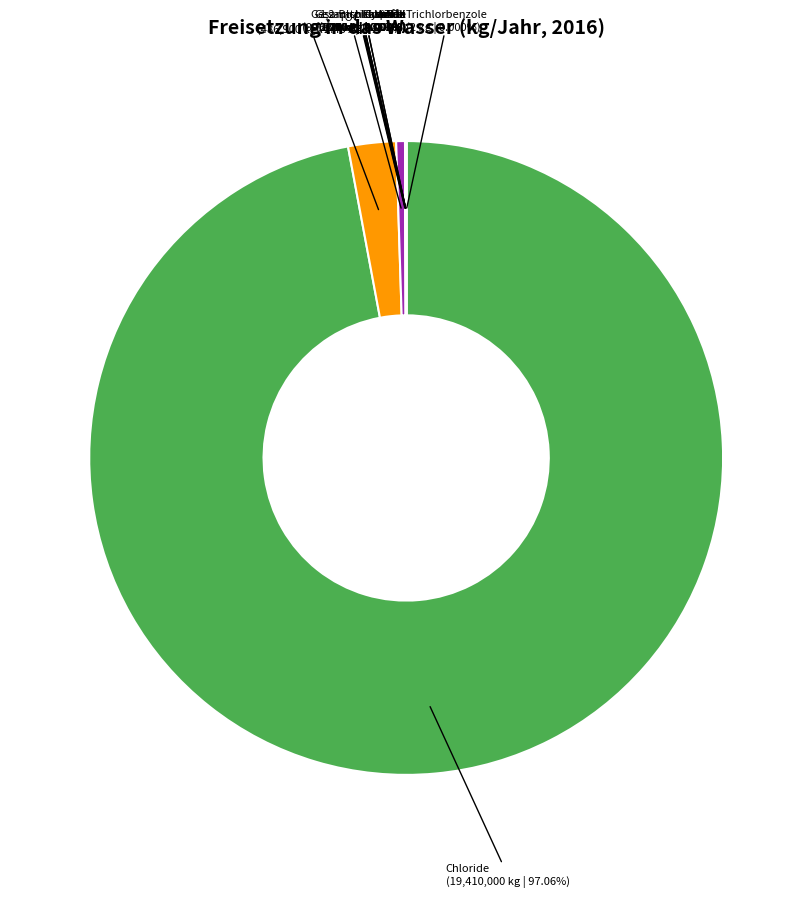

Count the number of slices in the pie.

12